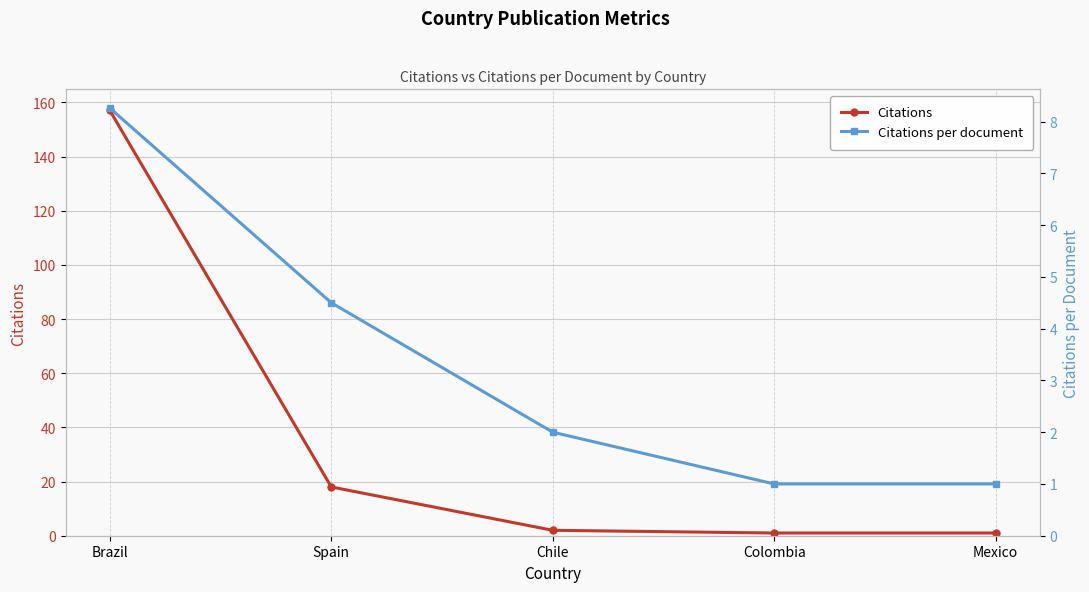

Between Chile and Brazil, which is larger?

Brazil